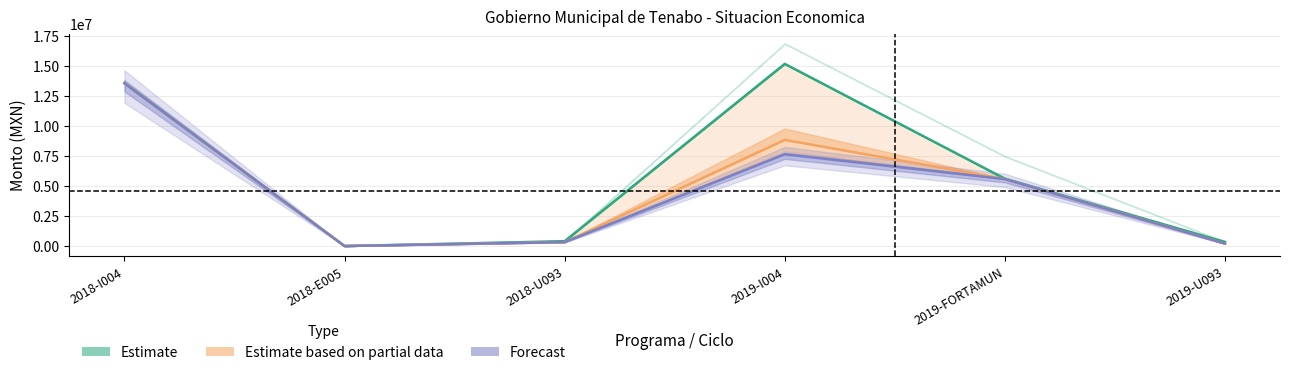

At which label is Aprobado closest to 7598077?

2019-FORTAMUN